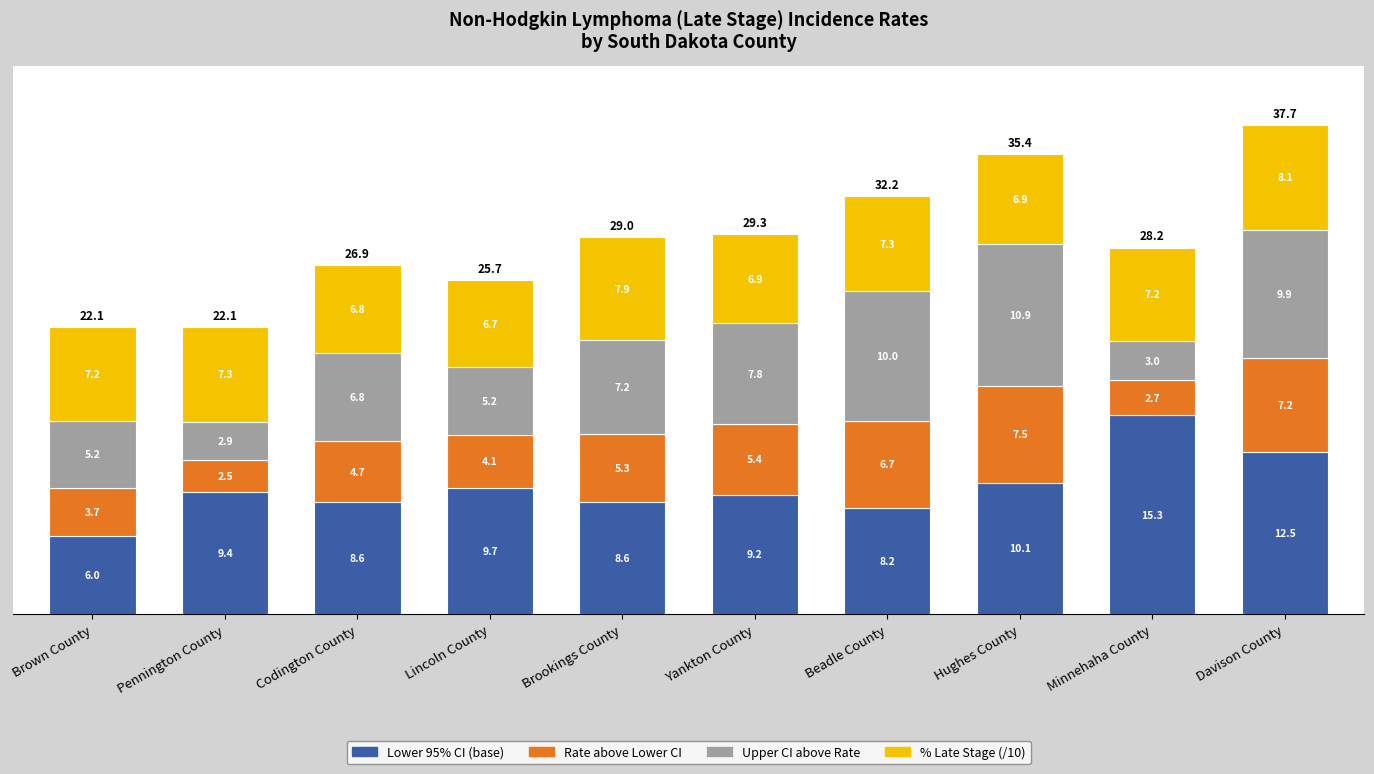

The value of Lower 95% CI (base) at Brookings County is 4.9. True or false?

False